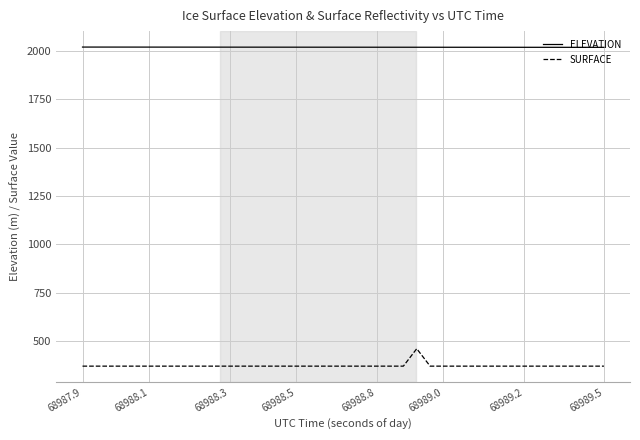

Which series has the largest range (max minus min)?

SURFACE